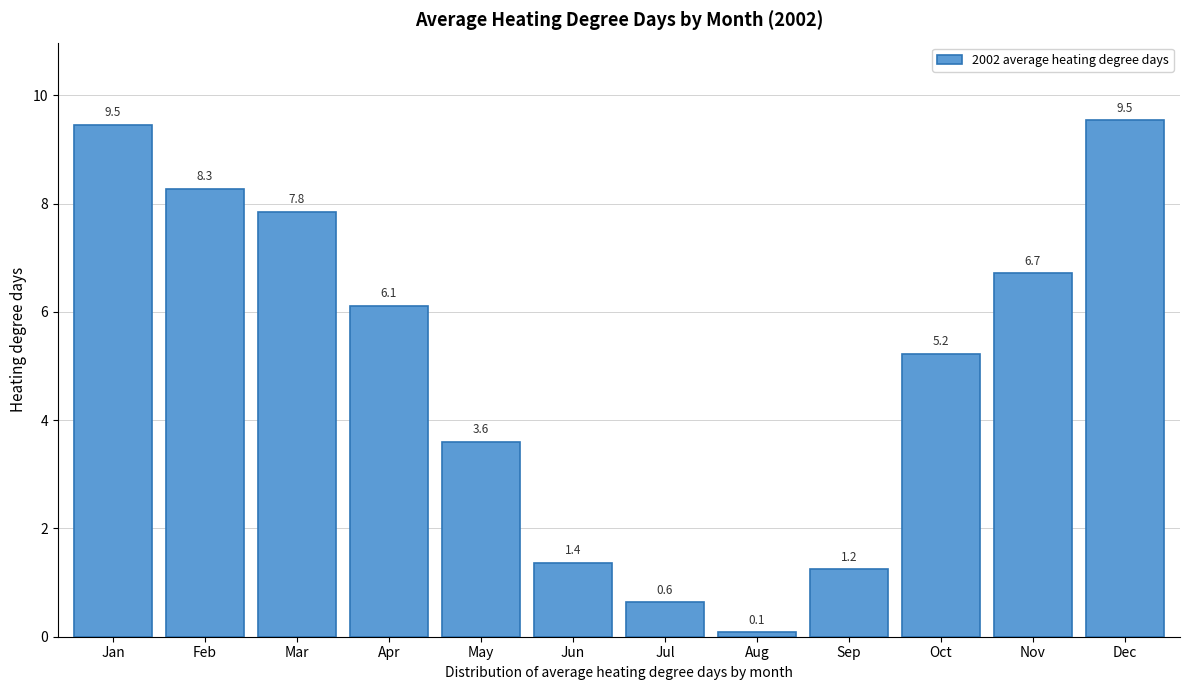

Reading left to right, what are all the values shown in this chart?

9.5	8.3	7.8	6.1	3.6	1.4	0.6	0.1	1.2	5.2	6.7	9.5